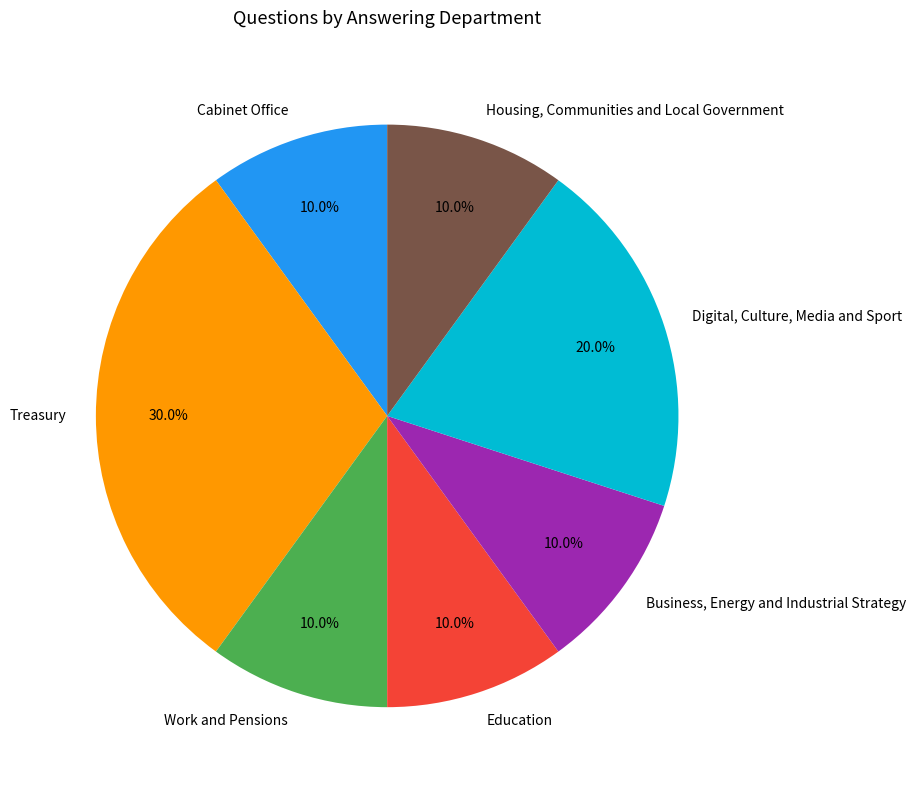

The Education slice represents 10% of the pie. True or false?

True